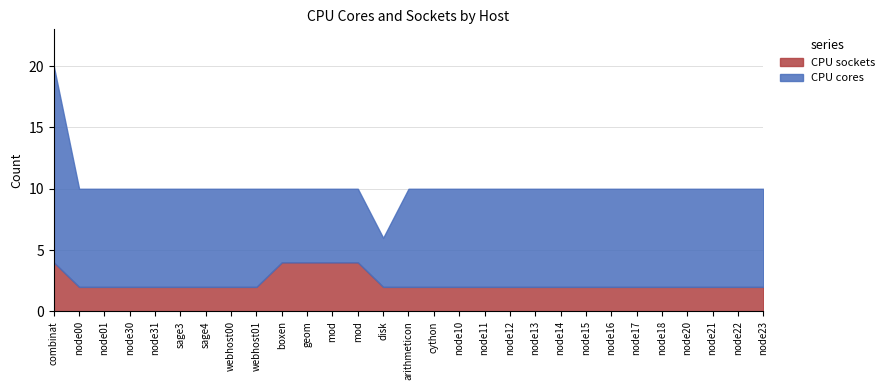

List the series in order of their overall mean, highest first.

CPU cores, CPU sockets